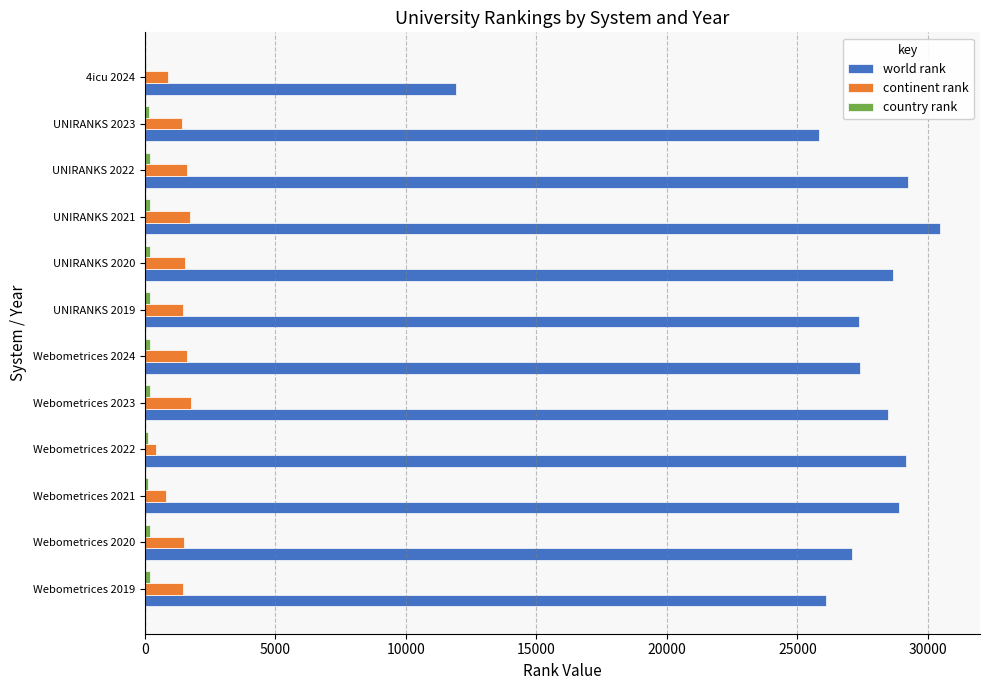

Which series has the largest total across all categories?

world rank